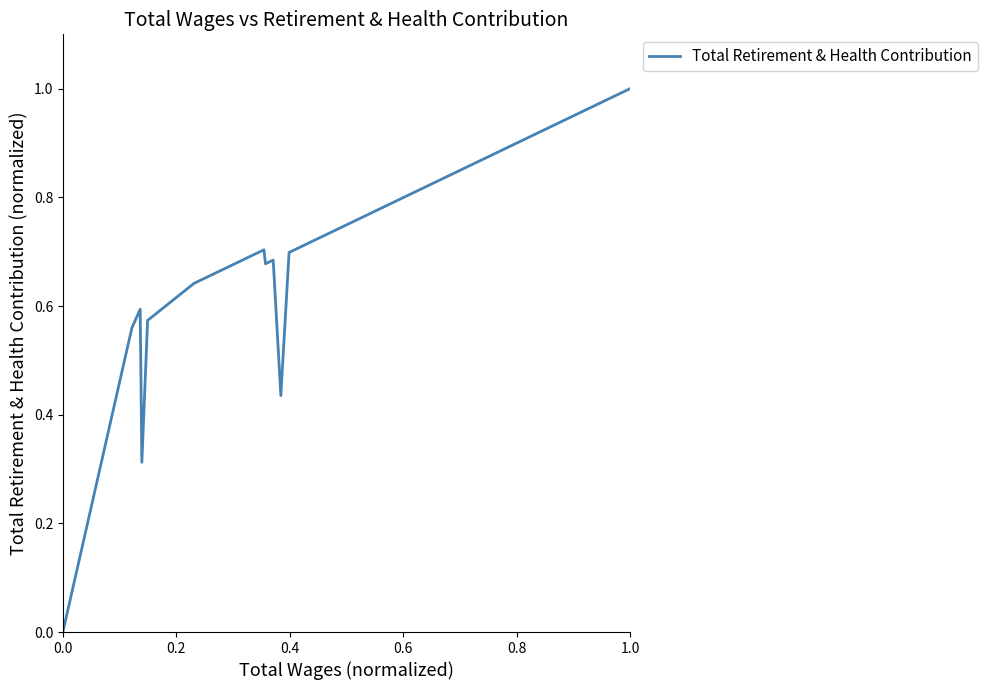

What is the difference between the maximum and minimum values?

1.0